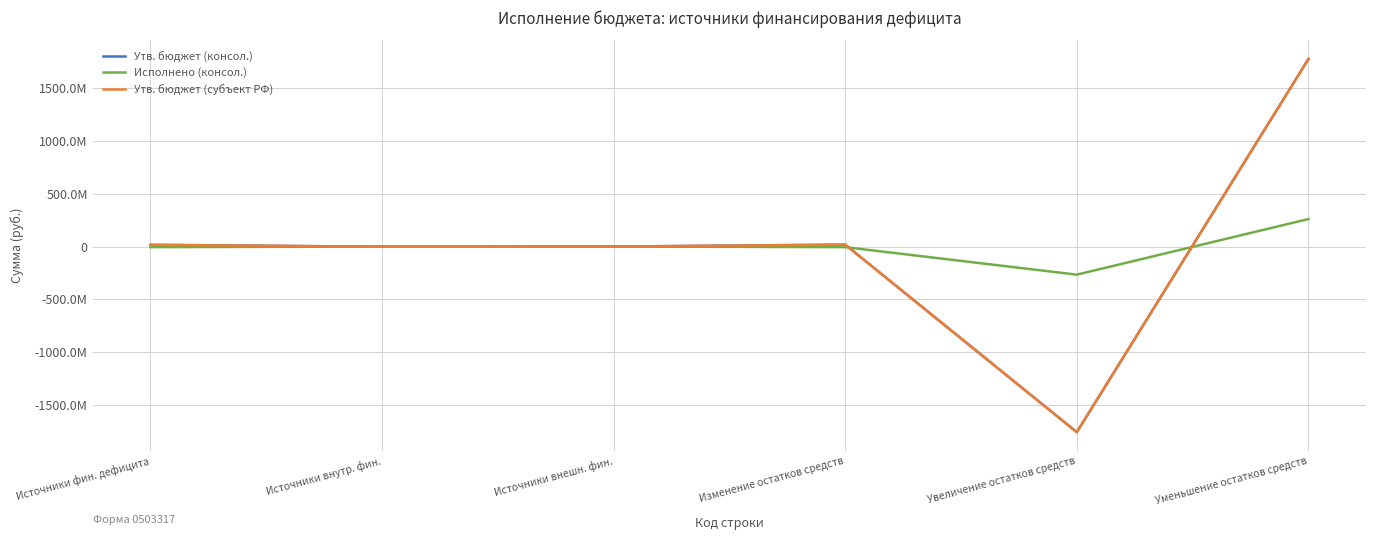

True or false: Исполнено (консол.) and Утв. бюджет (субъект РФ) cross at least once.

True